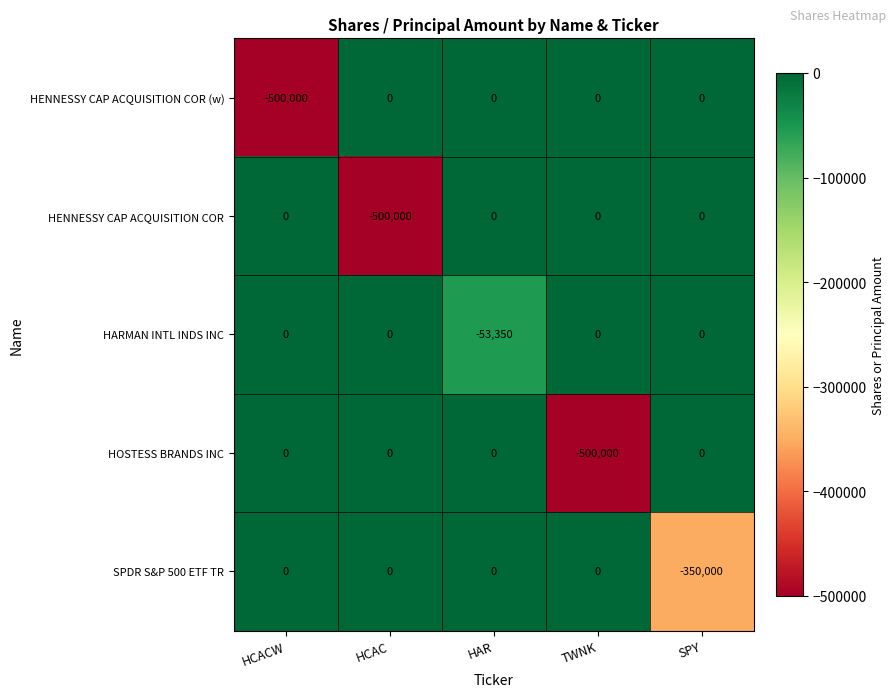

Is it true that HENNESSY CAP ACQUISITION COR equals 0 at HCACW?

True